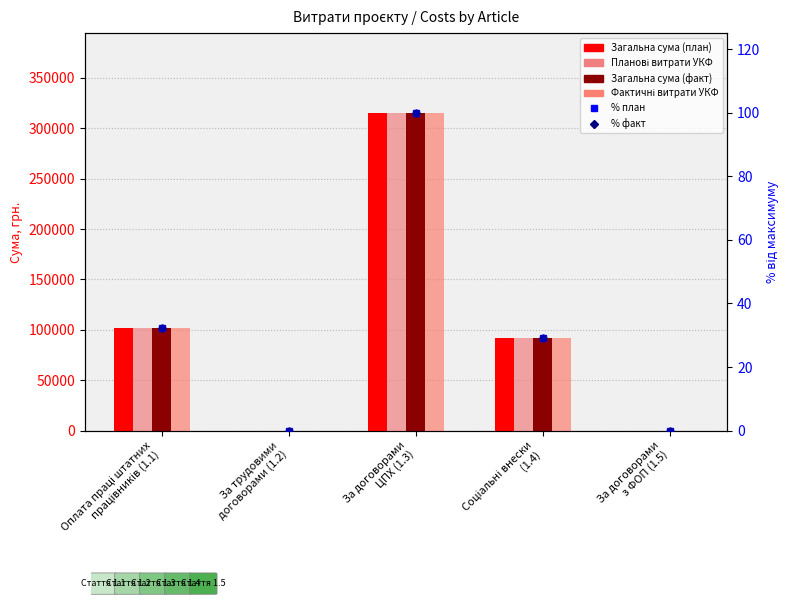

What is the value of the Загальна сума (факт, грн) bar at the 3rd from the left?

315450.0